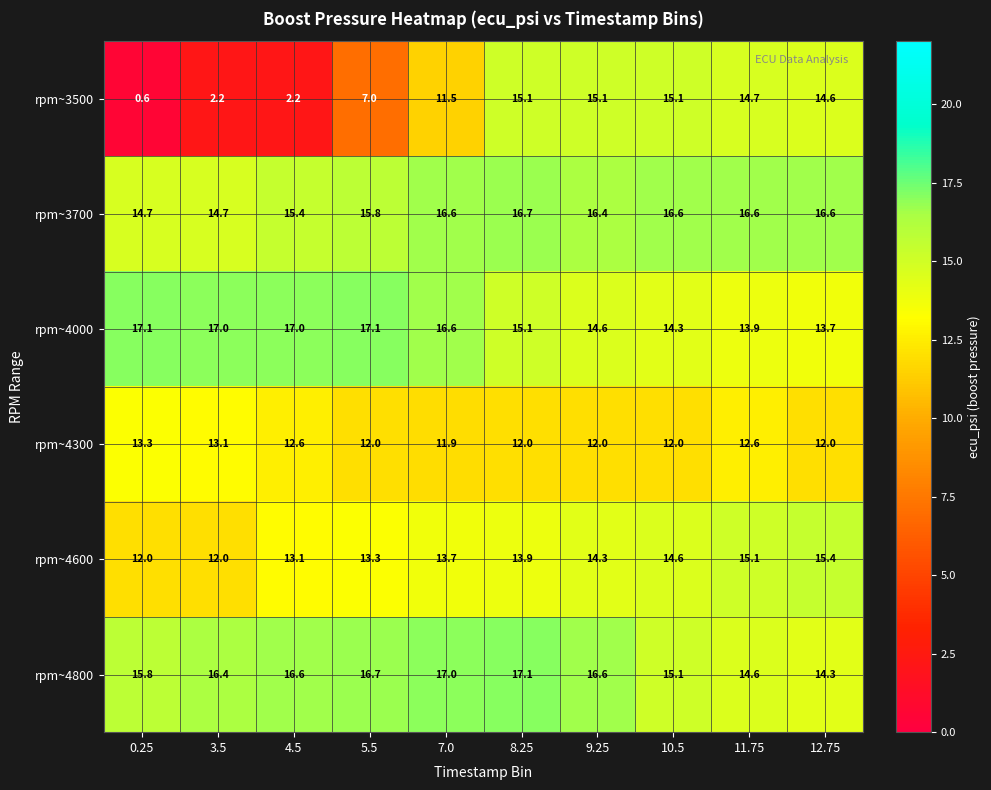

Is it true that rpm~4600 equals 13.9 at 8.25?

True